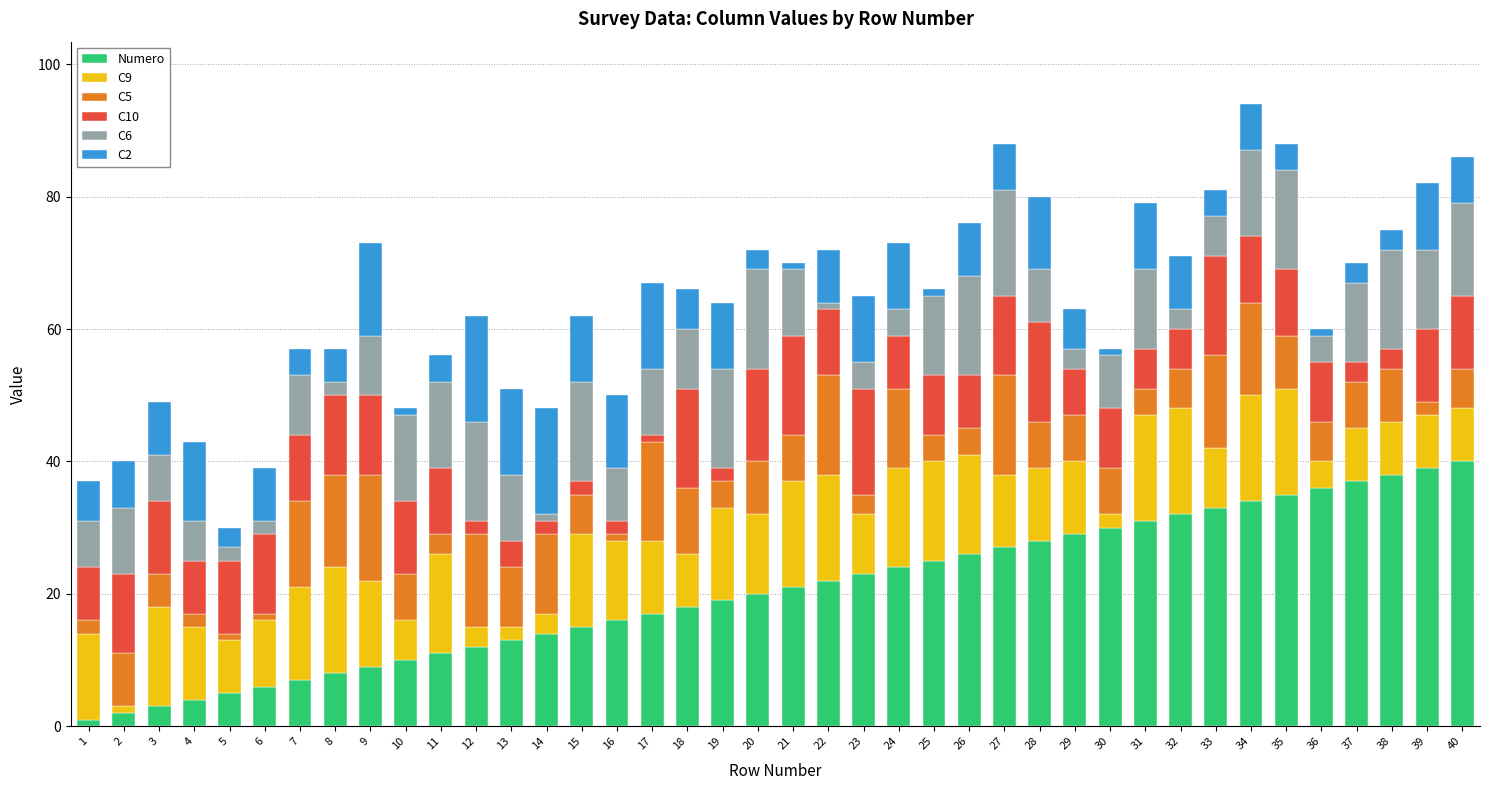

True or false: Numero has a value of 34 at 34.

True